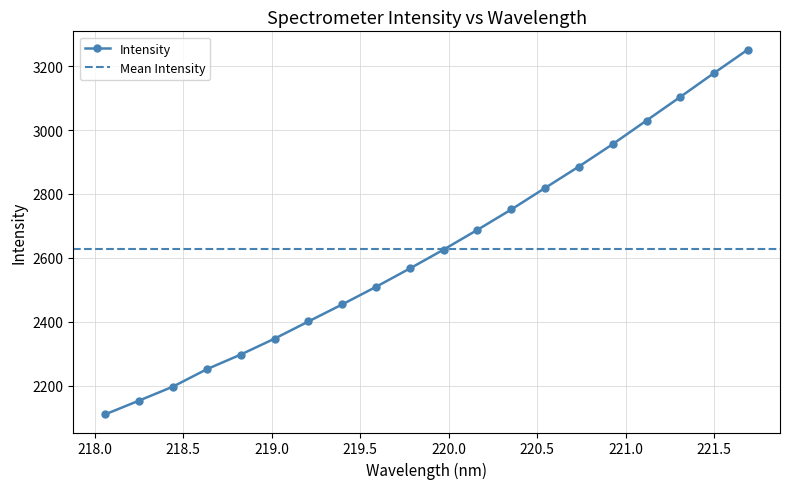

True or false: the data shows 2886.0 at 220.7354.

True